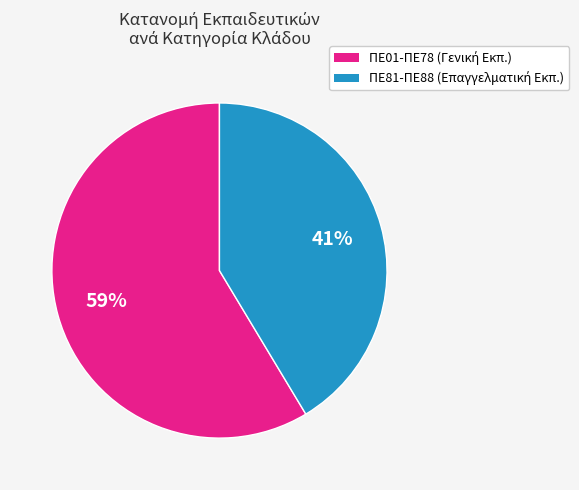

Is there any slice that represents more than half of the pie?

Yes